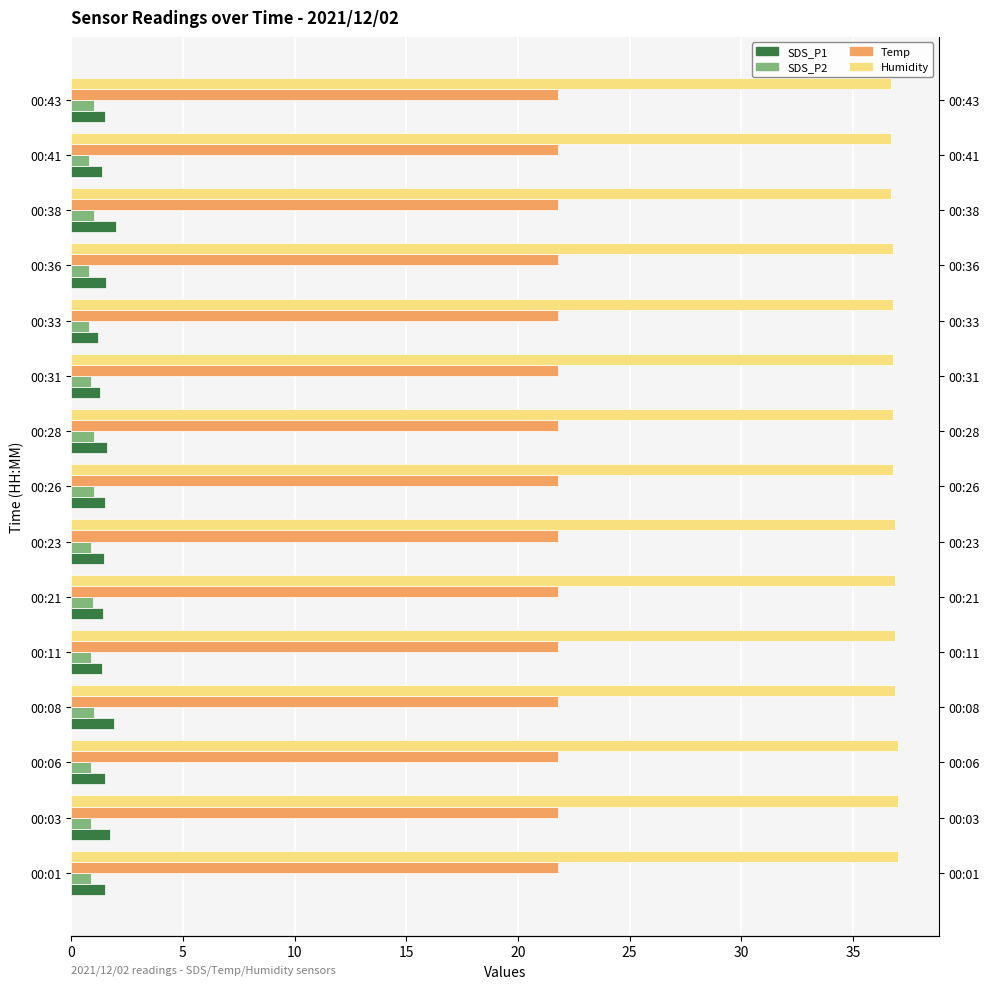

Does the chart contain any negative values?

No